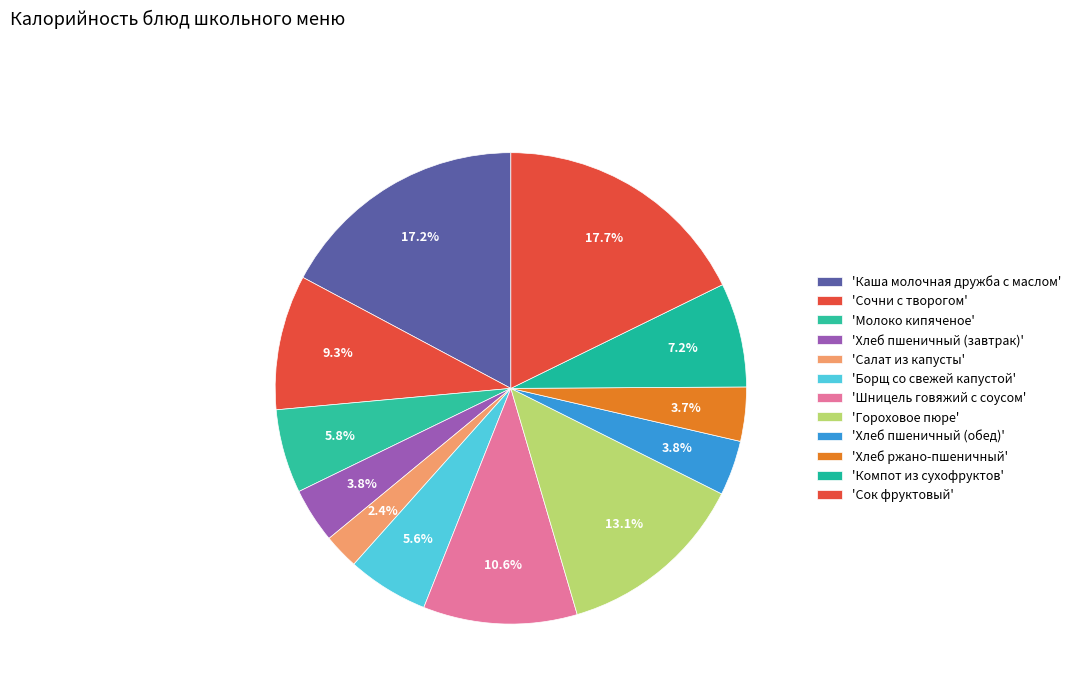

What is the smallest slice in the pie chart?

Салат из капусты